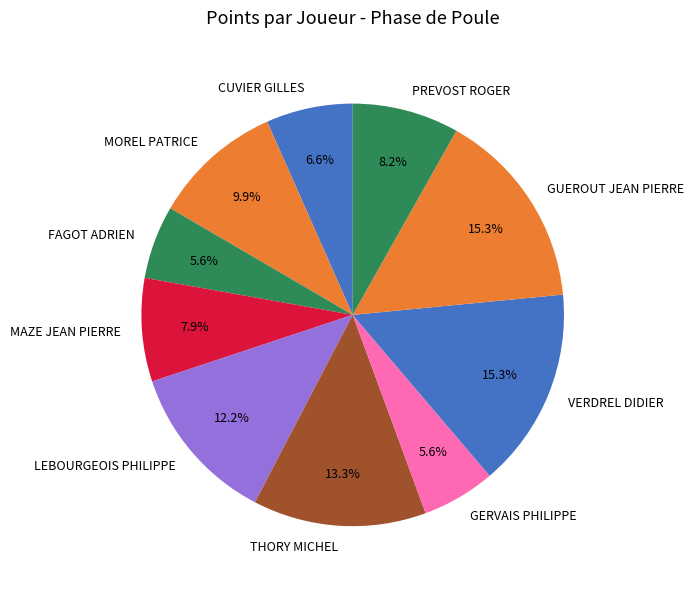

To the nearest percent, what is the difference between the largest and smallest slice percentages?

10%